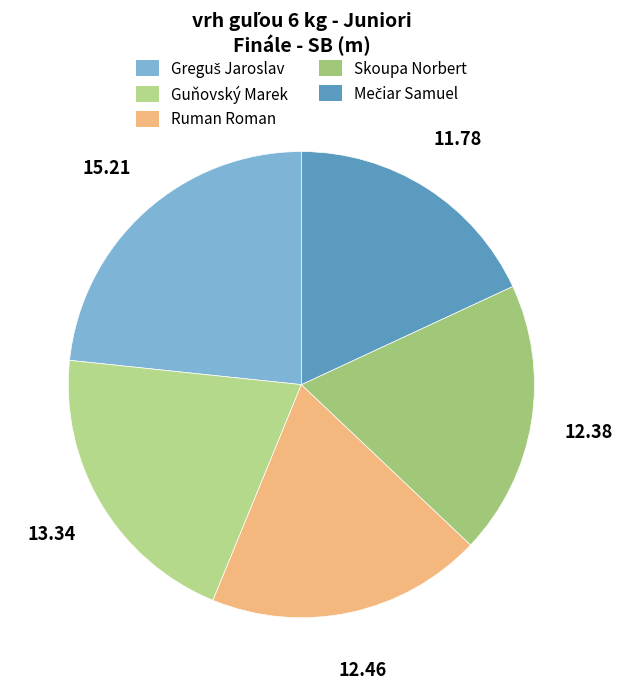

Does Guňovský Marek represent more than half of the total?

No